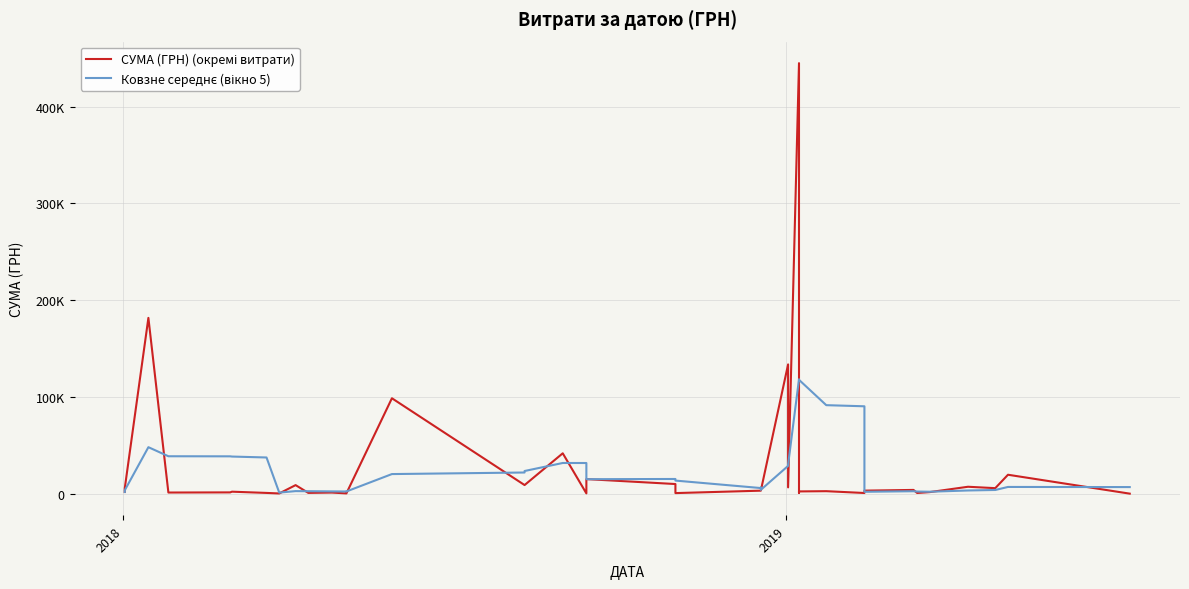

Rank the series by their average value, from highest to lowest.

СУМА (ГРН) (окремі витрати), Ковзне середнє (вікно 5)